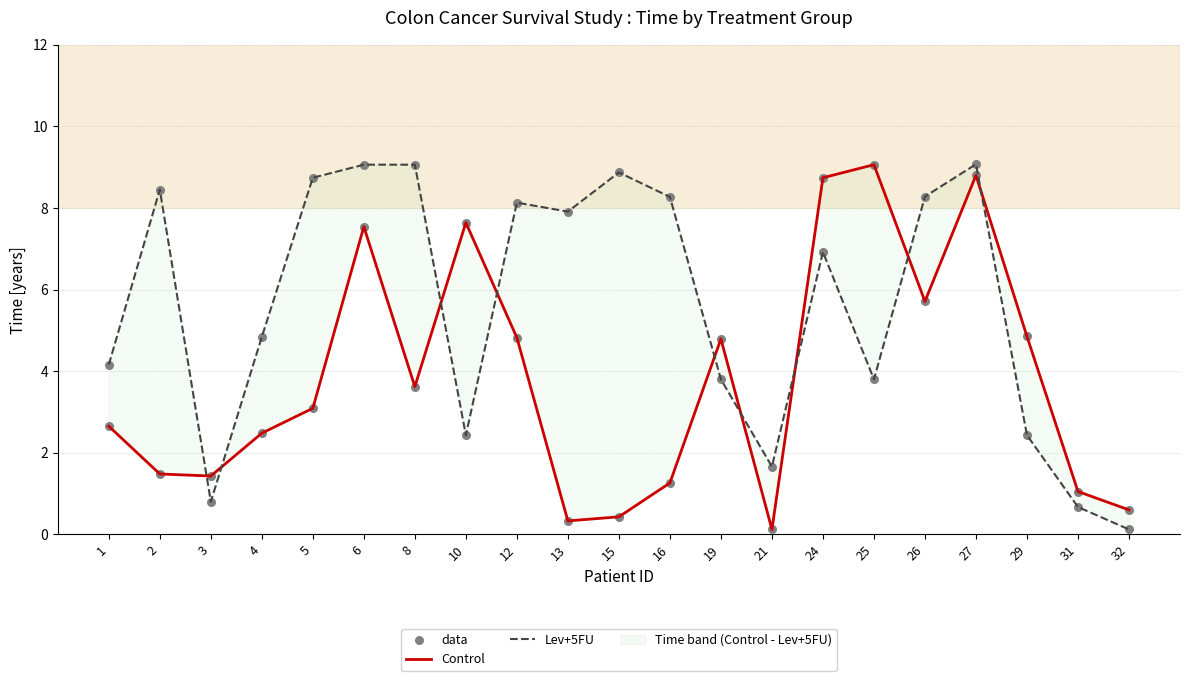

Which series contains the lowest Y value?

Control